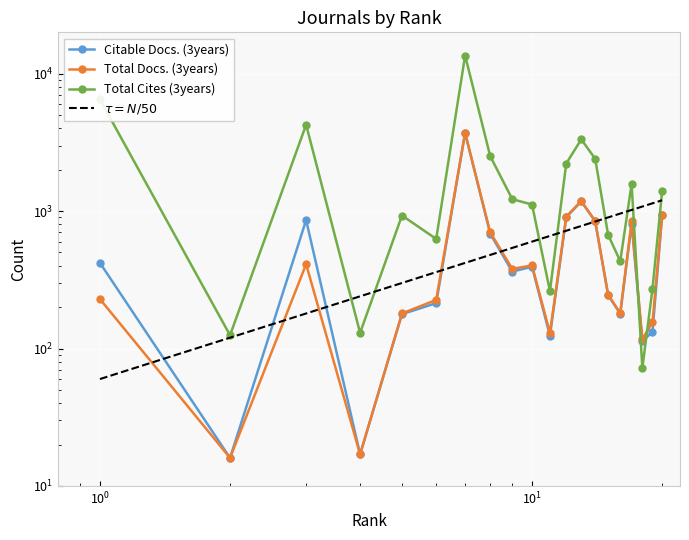

Which series has the widest spread of values?

Total Cites (3years)